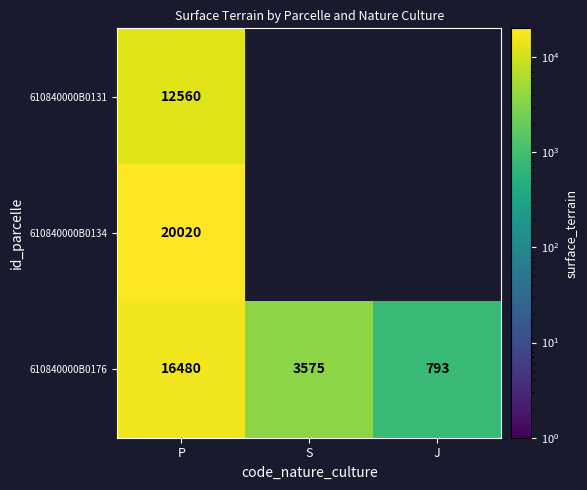

At which label does 610840000B0176 reach its peak?

P